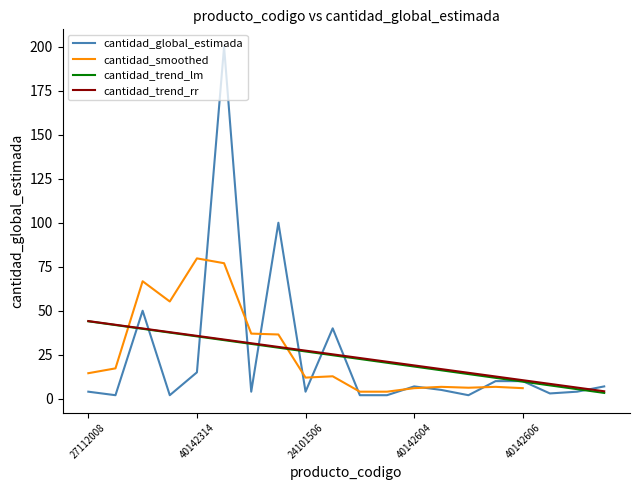

At which label is the value closest to 101?

40141705